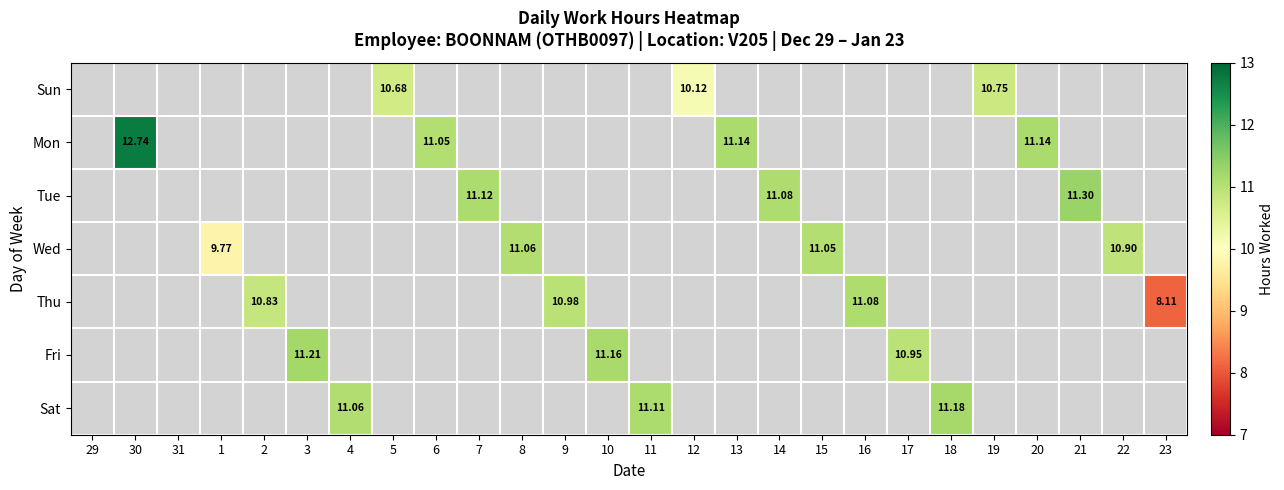

Which has a higher value, 31 or 18?

18